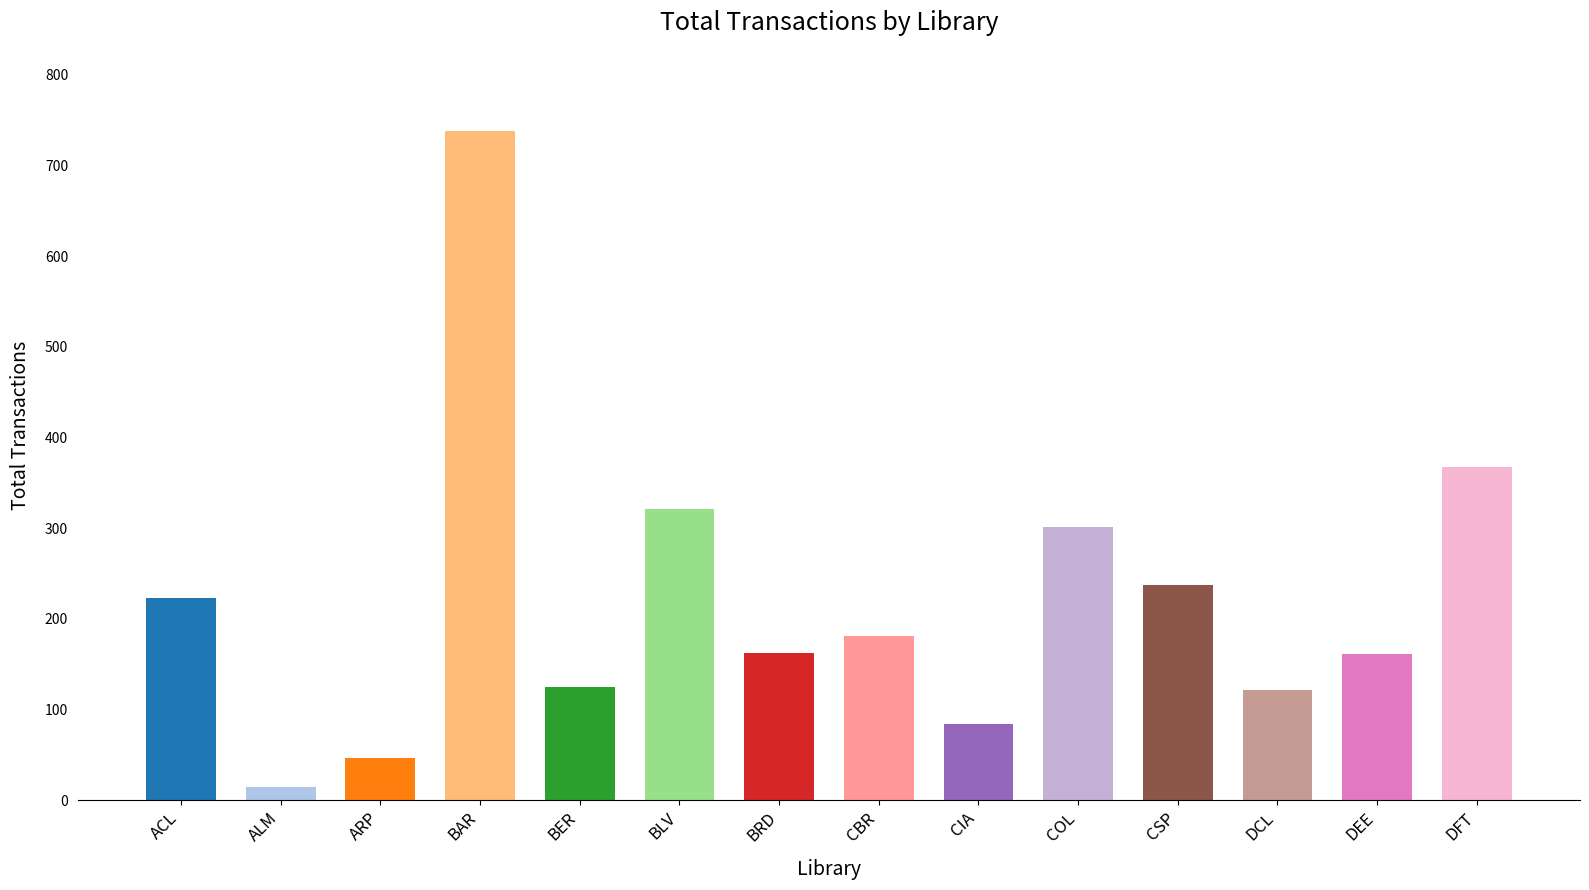

What is the difference between the second highest and second lowest values?

320